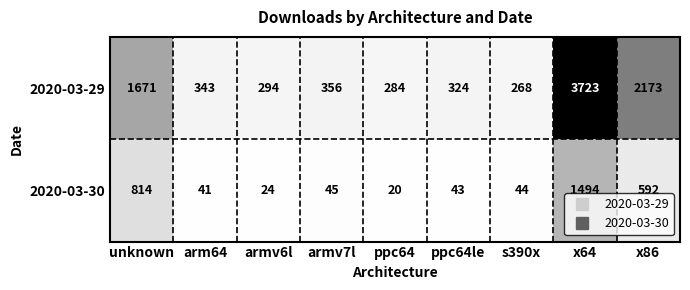

What is the maximum value shown in the chart?

3723